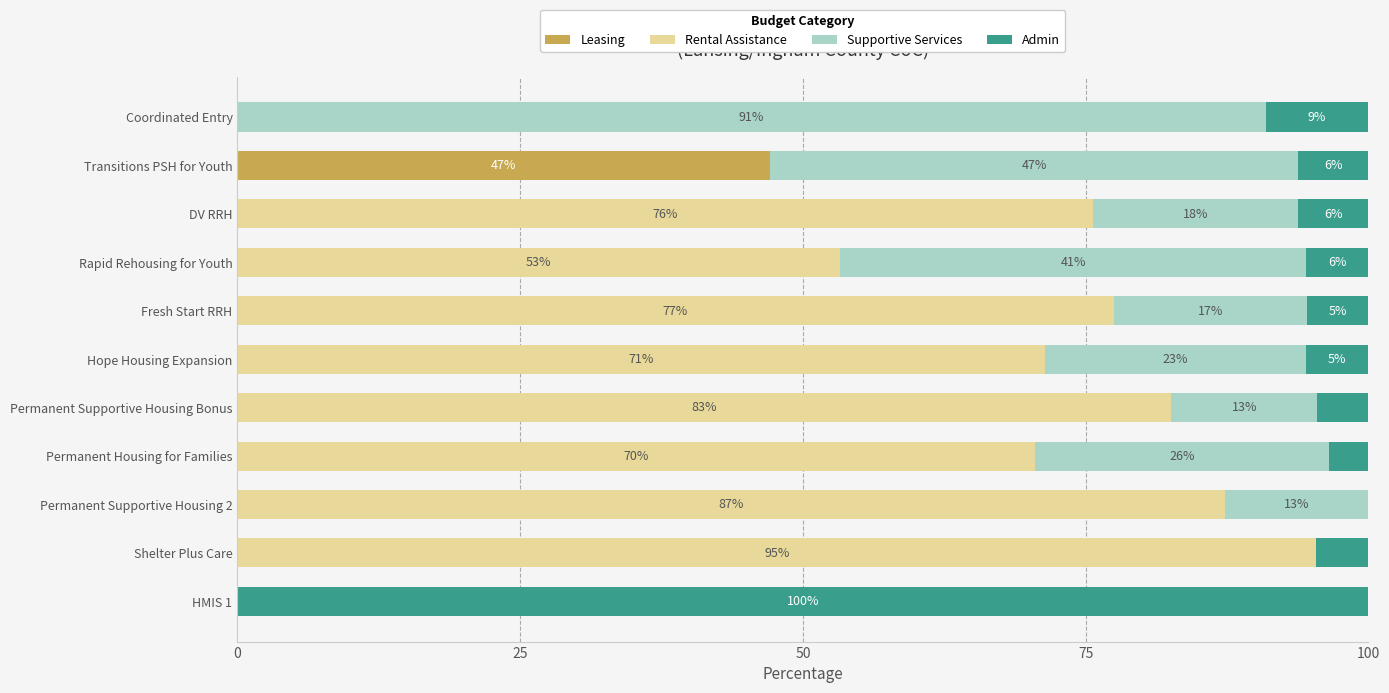

List the series in order of their overall mean, lowest first.

Leasing, Admin, Supportive Services, Rental Assistance